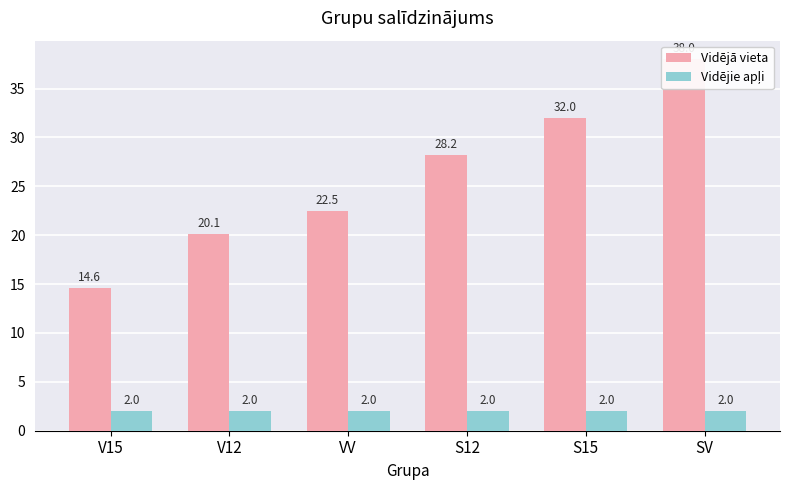

Does the chart contain any negative values?

No